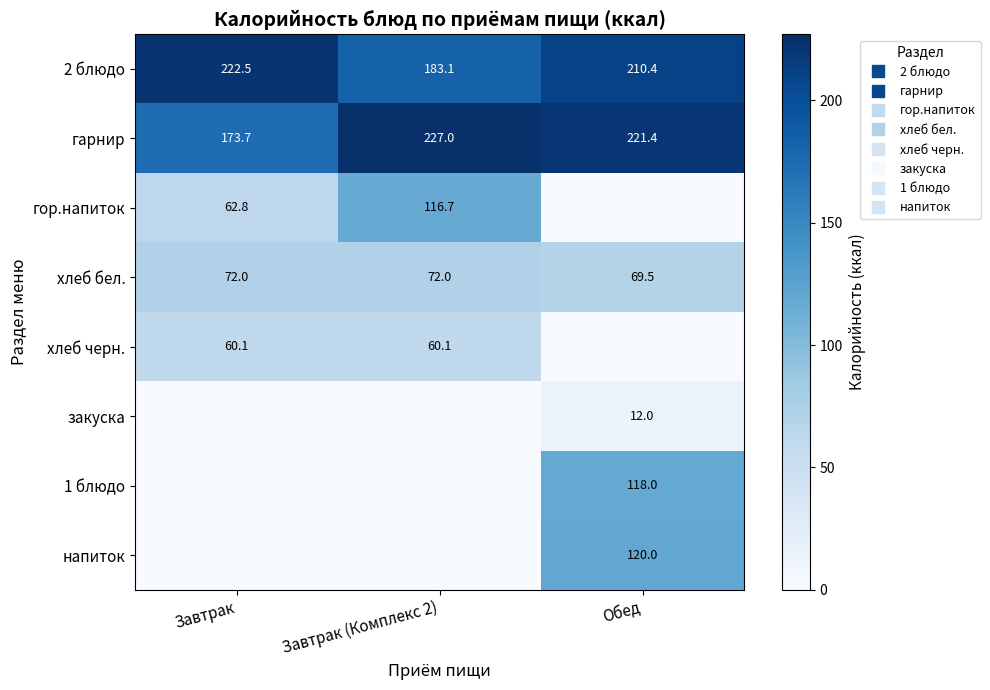

What is the sum of all закуска values?

12.0